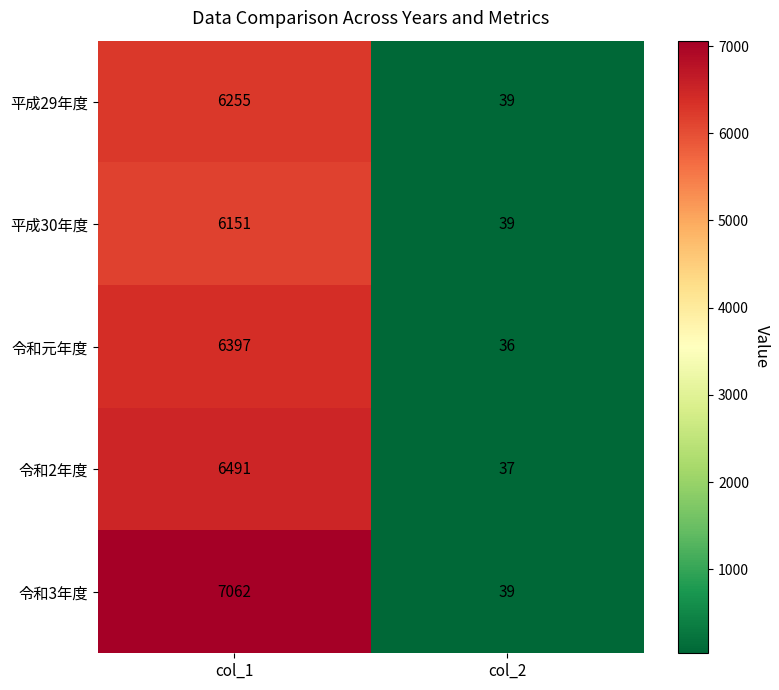

Between col_1 and col_2, which series saw the biggest shift?

令和3年度